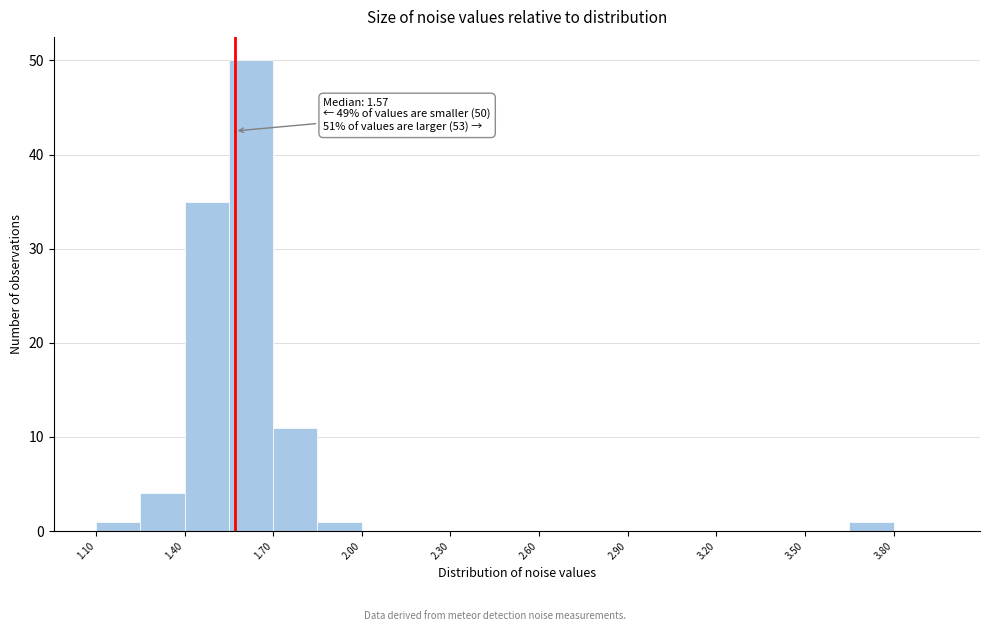

Around what value on the x-axis is the tallest bar? Give the approximate position of its centre, as read against the axis.

1.65